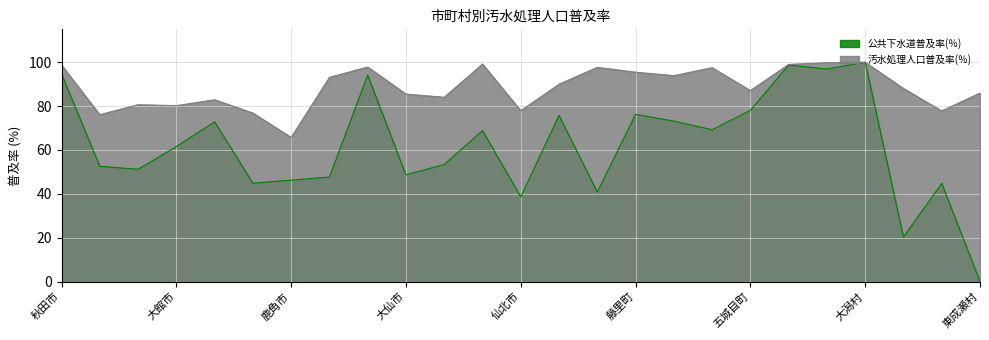

How many lines are shown in the chart?

2